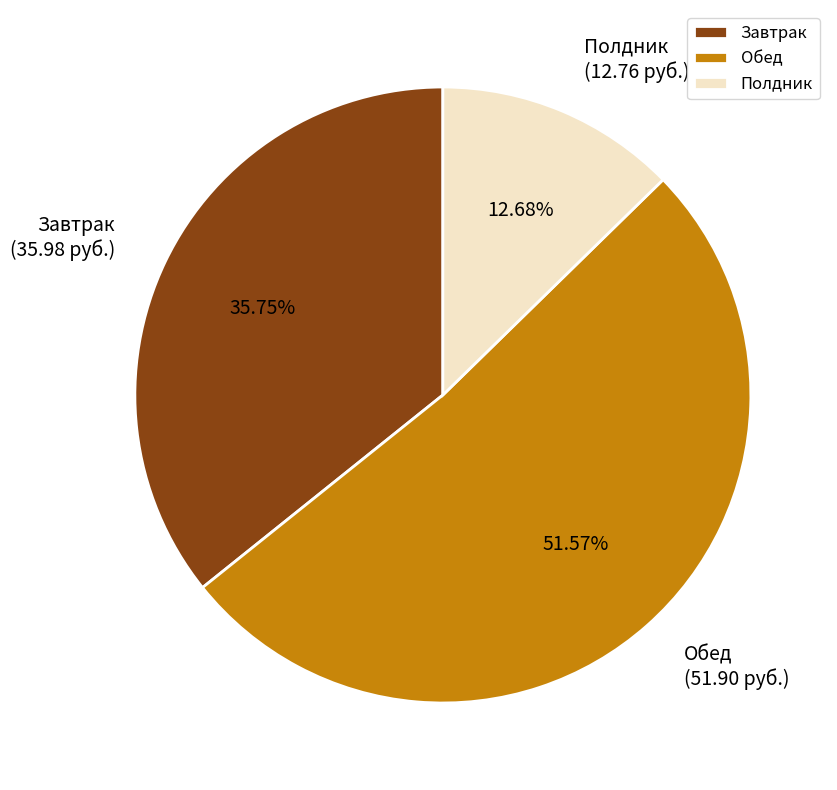

What is the ratio of the value at Завтрак to the value at Обед?

0.7